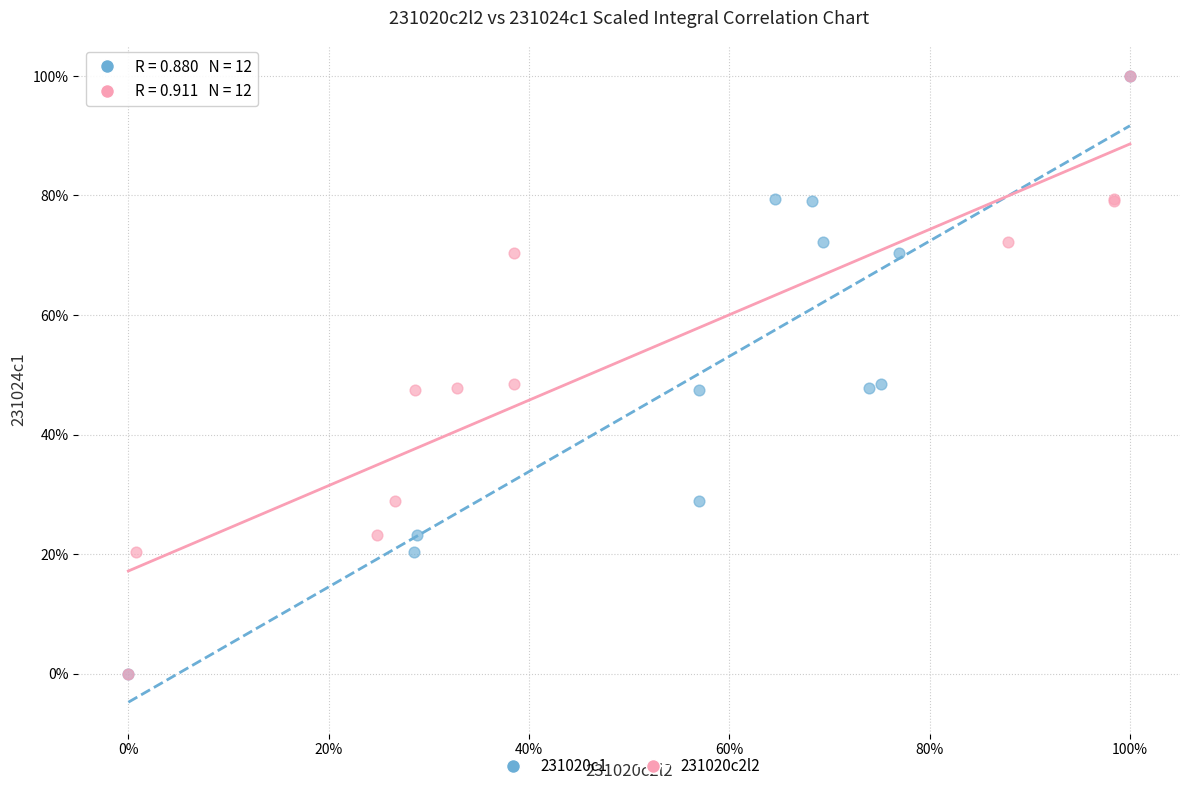

What are all the series names shown in the legend?

231020c1, 231020c2l2